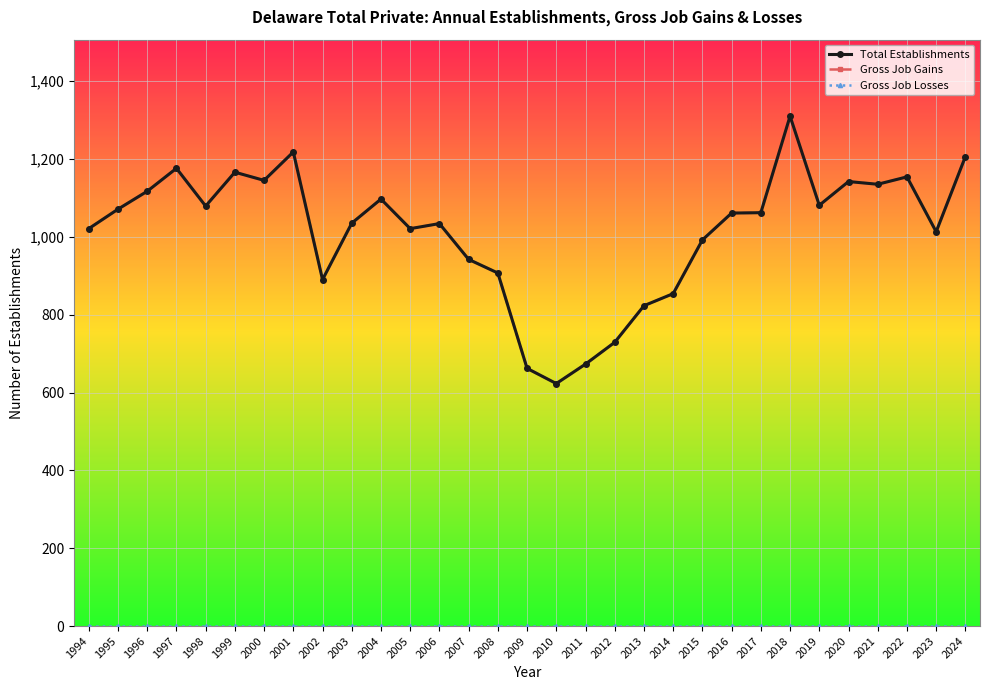

Reading left to right, transcribe all the data shown in this chart.

Total Establishments: 1994=1021	1995=1071	1996=1117	1997=1176	1998=1079	1999=1166	2000=1145	2001=1218	2002=890	2003=1035	2004=1097	2005=1021	2006=1034	2007=942	2008=907	2009=662	2010=623	2011=673	2012=729	2013=823	2014=854	2015=992	2016=1061	2017=1062	2018=1310	2019=1081	2020=1142	2021=1135	2022=1154	2023=1013	2024=1206
Gross Job Gains: 1994=1021	1995=1071	1996=1117	1997=1176	1998=1079	1999=1166	2000=1145	2001=1218	2002=890	2003=1035	2004=1097	2005=1021	2006=1034	2007=942	2008=907	2009=662	2010=623	2011=673	2012=729	2013=823	2014=854	2015=992	2016=1061	2017=1062	2018=1310	2019=1081	2020=1142	2021=1135	2022=1154	2023=1013	2024=1206
Gross Job Losses: 1994=0	1995=0	1996=0	1997=0	1998=0	1999=0	2000=0	2001=0	2002=0	2003=0	2004=0	2005=0	2006=0	2007=0	2008=0	2009=0	2010=0	2011=0	2012=0	2013=0	2014=0	2015=0	2016=0	2017=0	2018=0	2019=0	2020=0	2021=0	2022=0	2023=0	2024=0